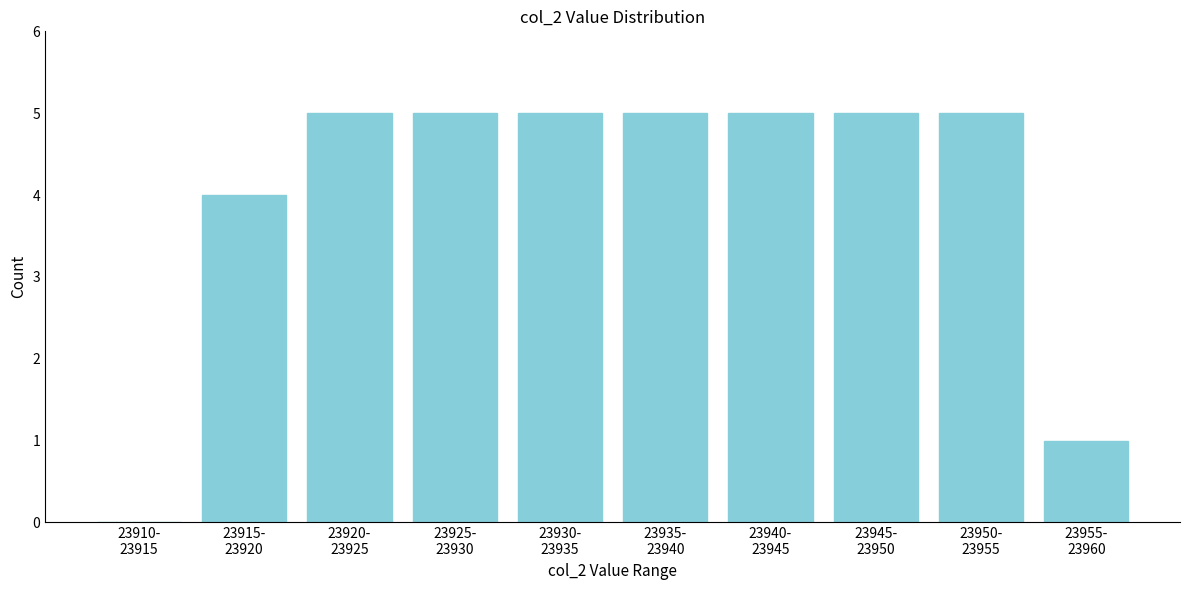

What is the greatest value displayed?

5